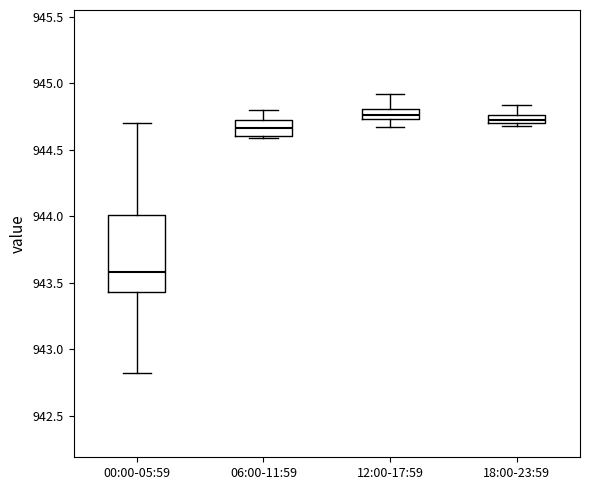

Which box's median line is the lowest?

00:00-05:59